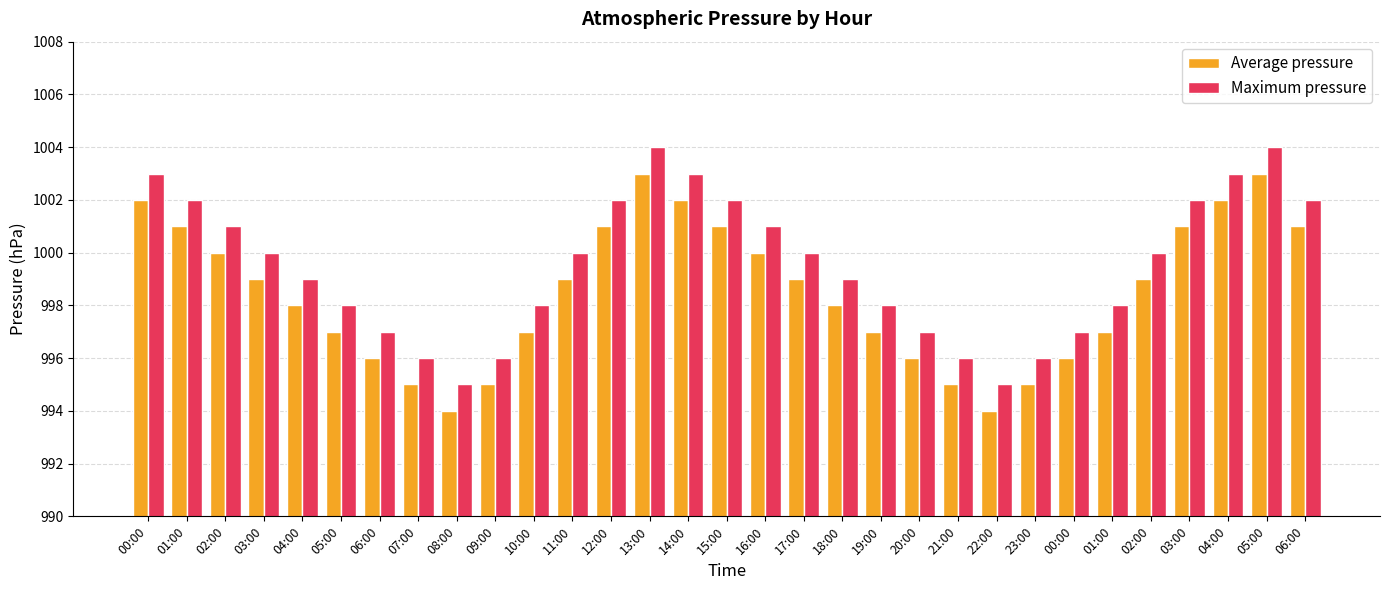

How many data points in Maximum pressure are less than 1000?

15